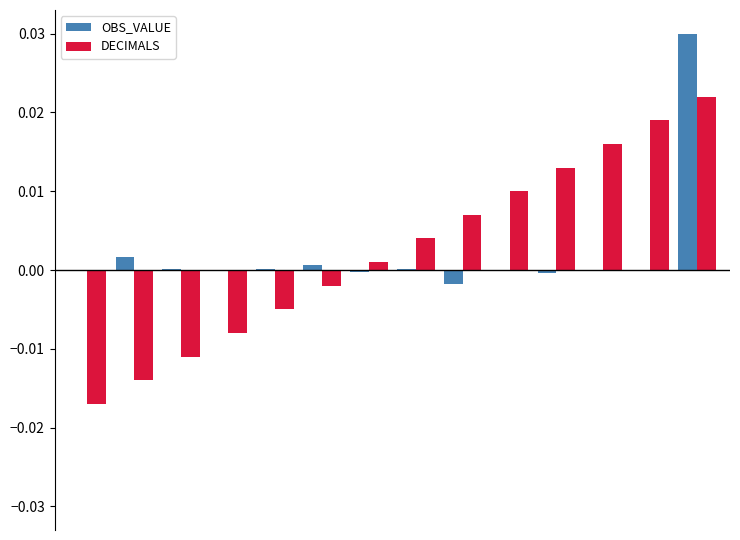

How many groups of bars are there?

14